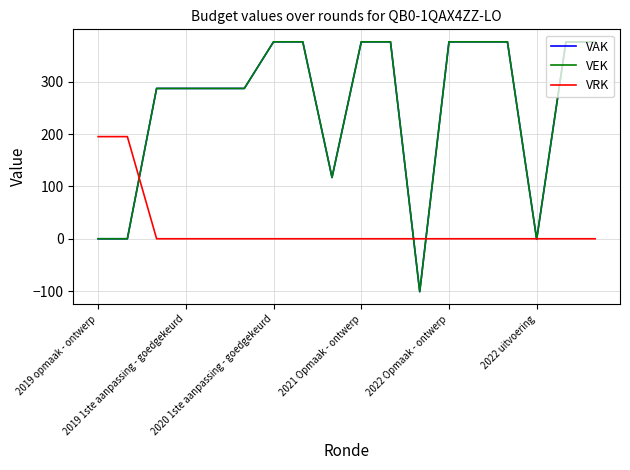

Does the chart display data point markers on the line(s)?

No